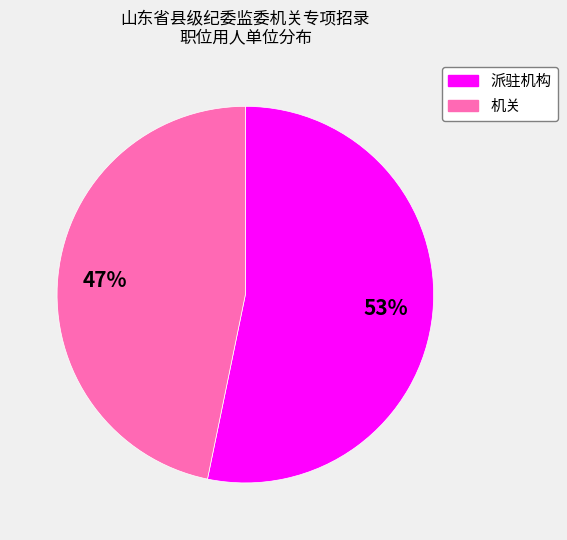

Combined, do 派驻机构 and 机关 account for over 50%?

Yes